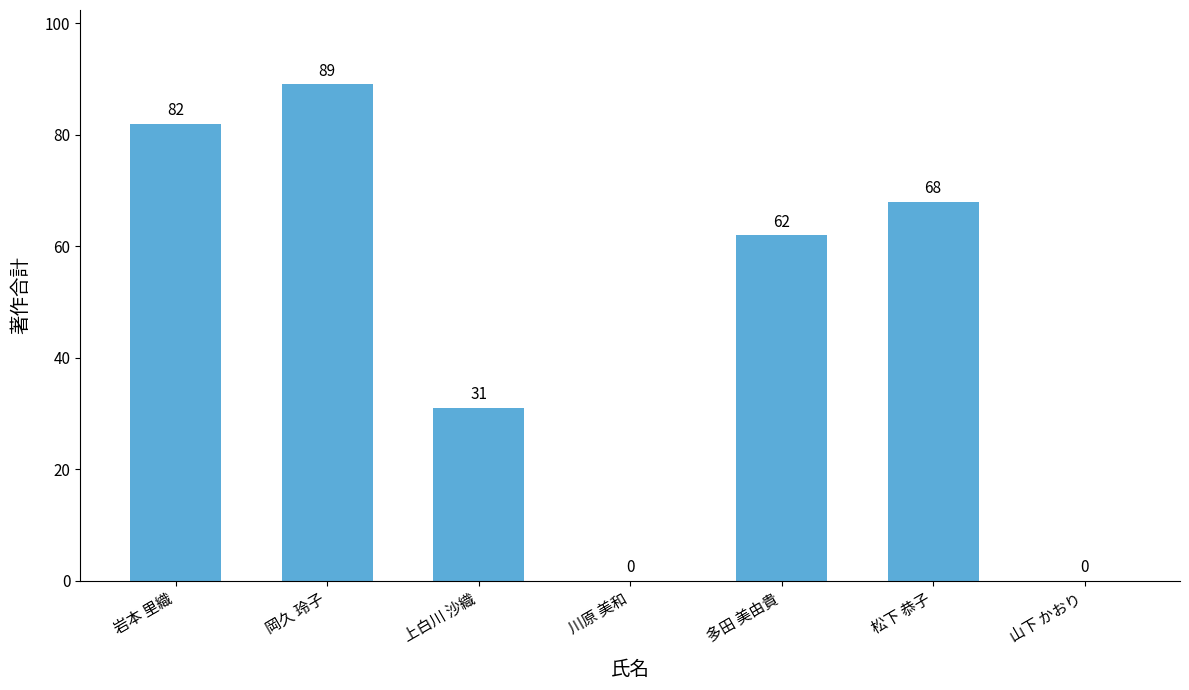

Where is the data nearest to the value 44?

上白川 沙織